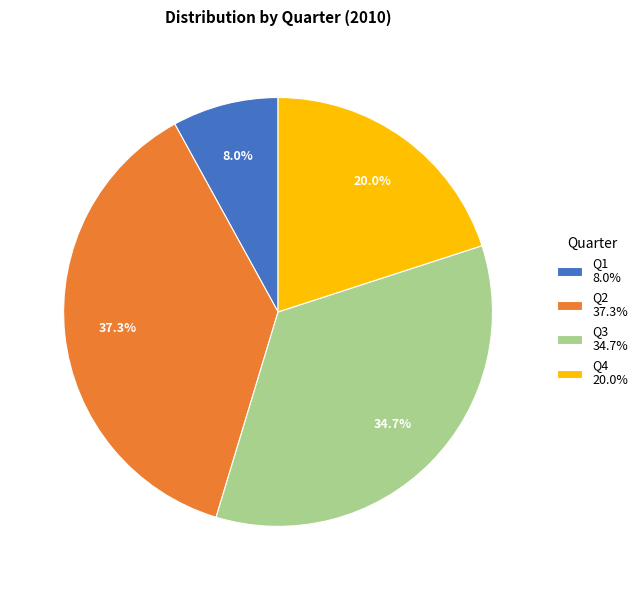

What percentage do Q3 and Q1 together represent?

42.7%